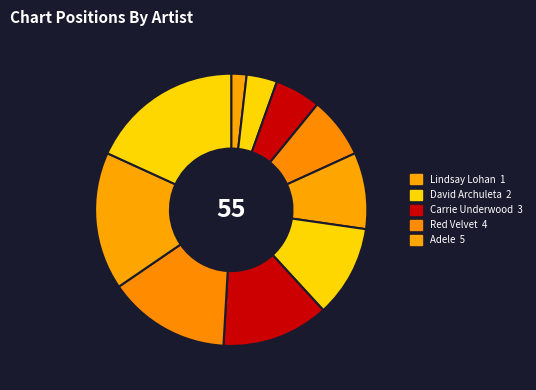

How many slices are in this pie chart?

10